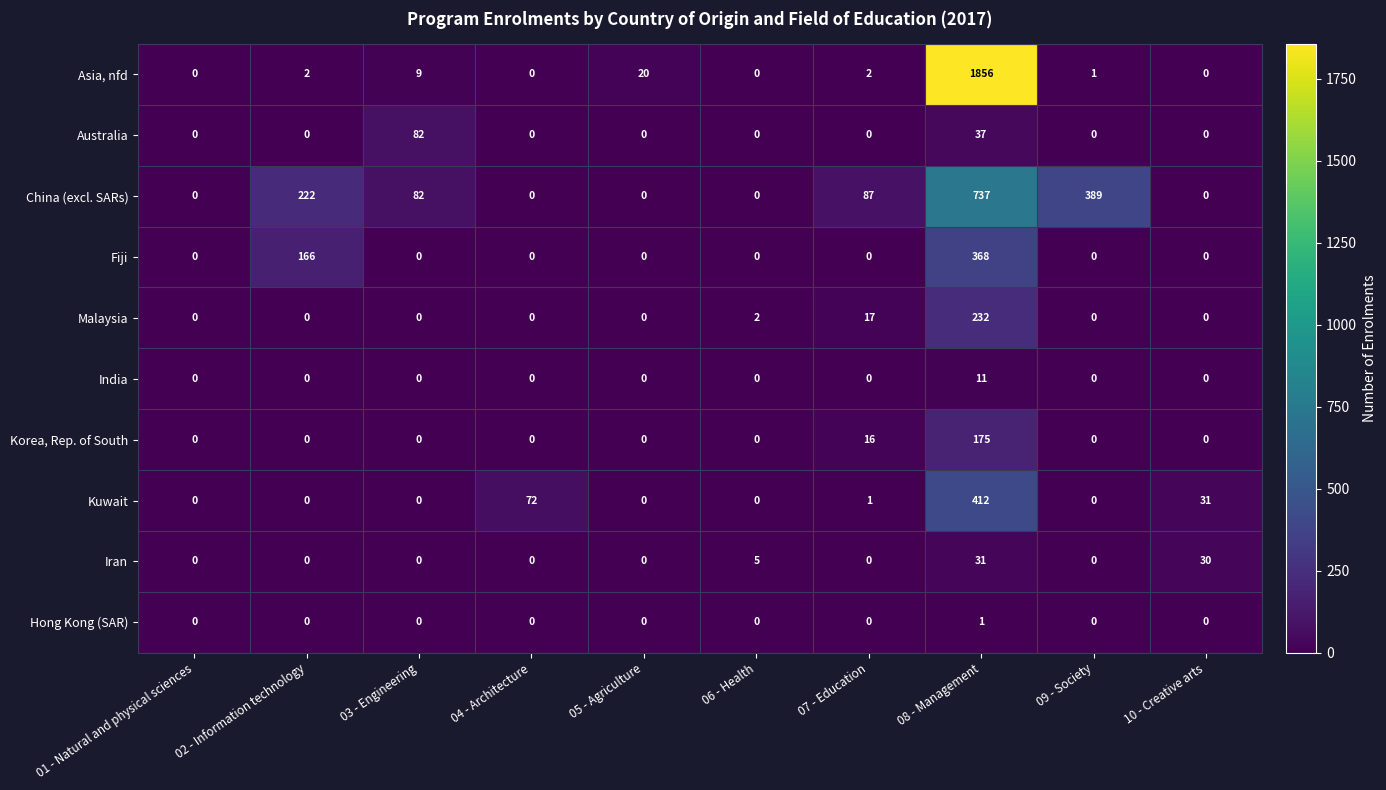

At which label is Korea, Rep. of South closest to 87?

07 - Education